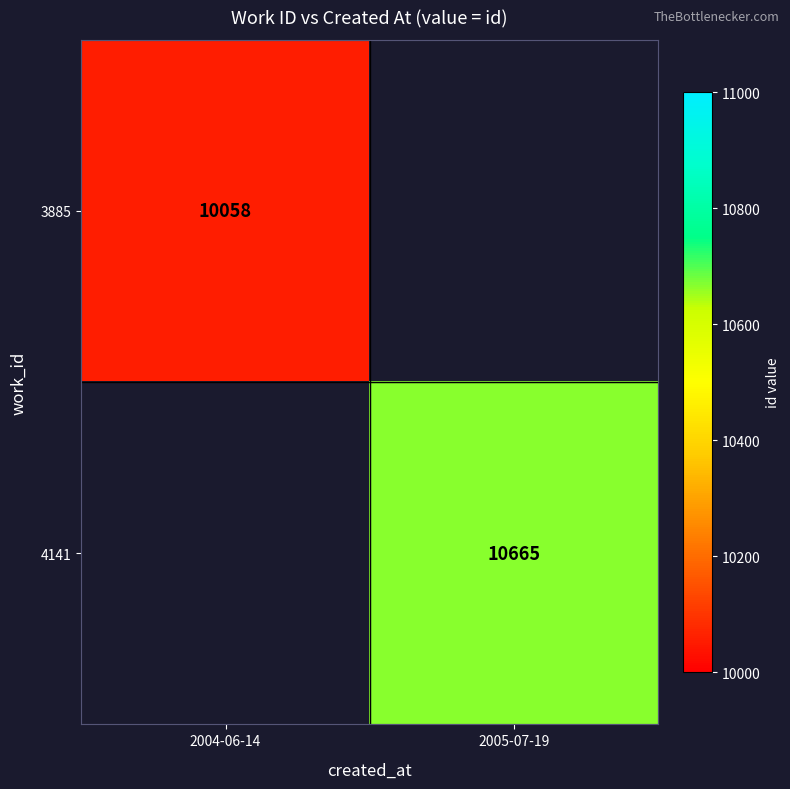

The value of 3885 at 2004-06-14 is 10058. True or false?

True